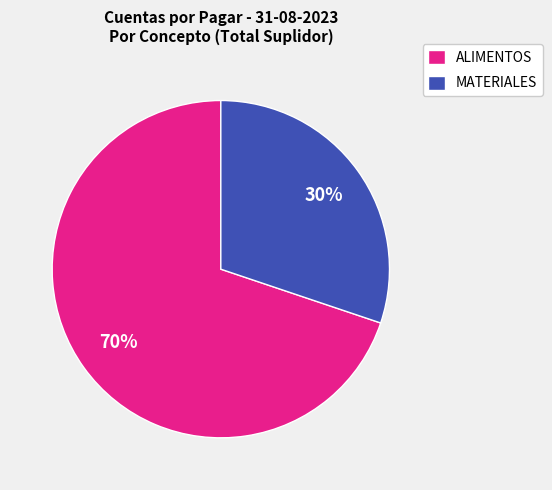

To the nearest percent, what is the average slice percentage?

50%